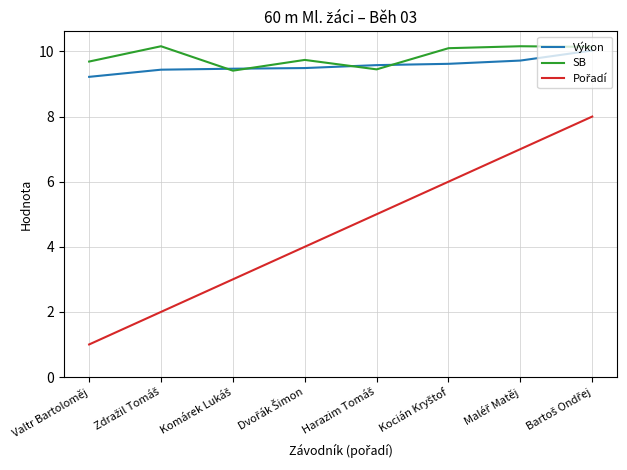

Which label corresponds to the smallest value in the chart?

Valtr Bartoloměj